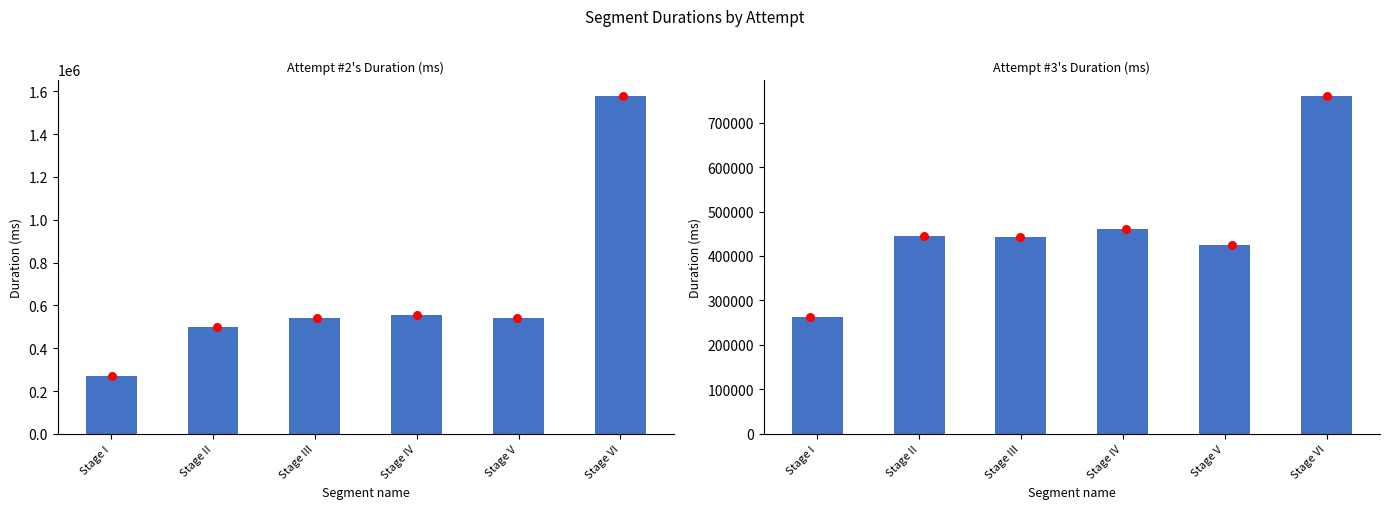

What is the total value across all series at Stage I?

1065114